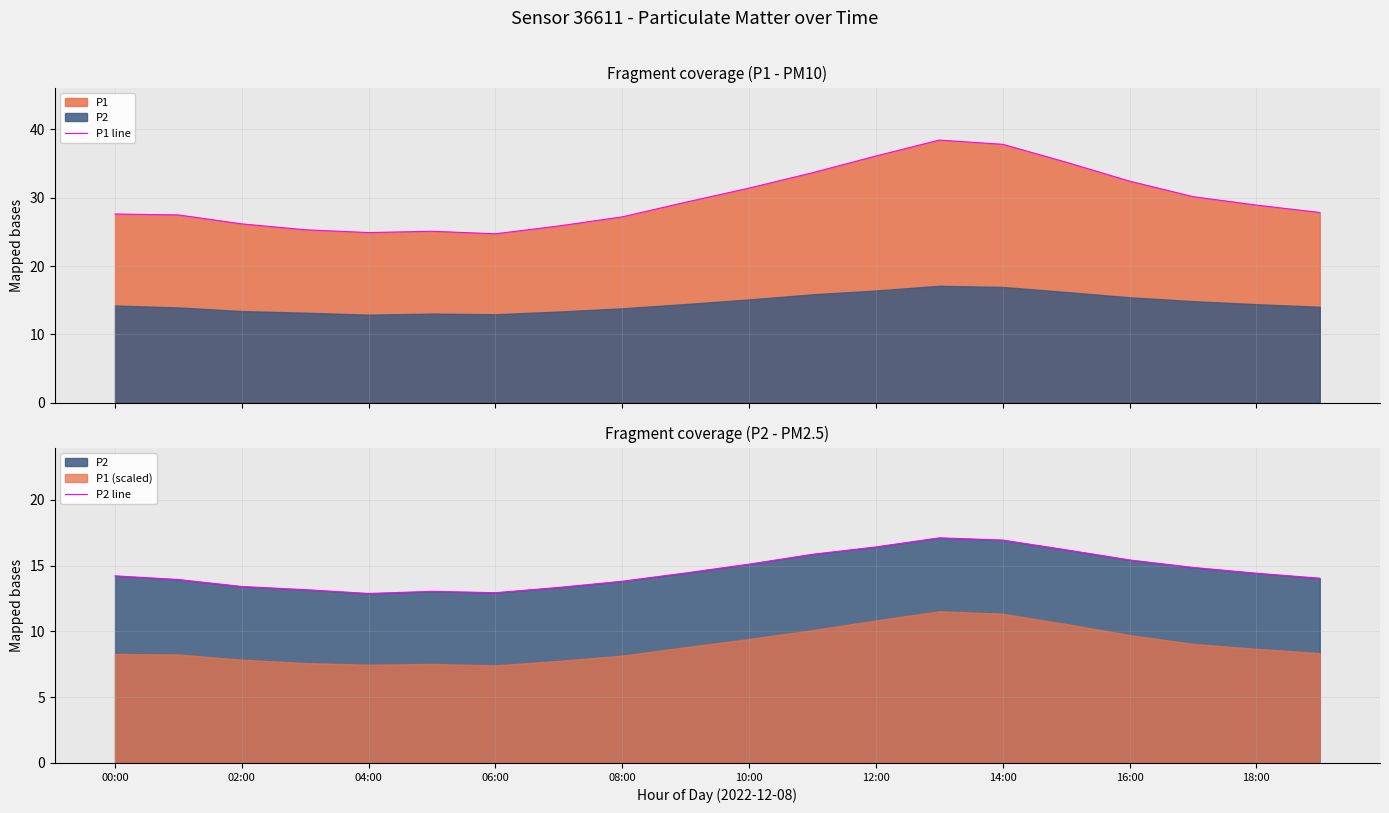

Is it true that P2 line equals 24.1 at 10:00?

False